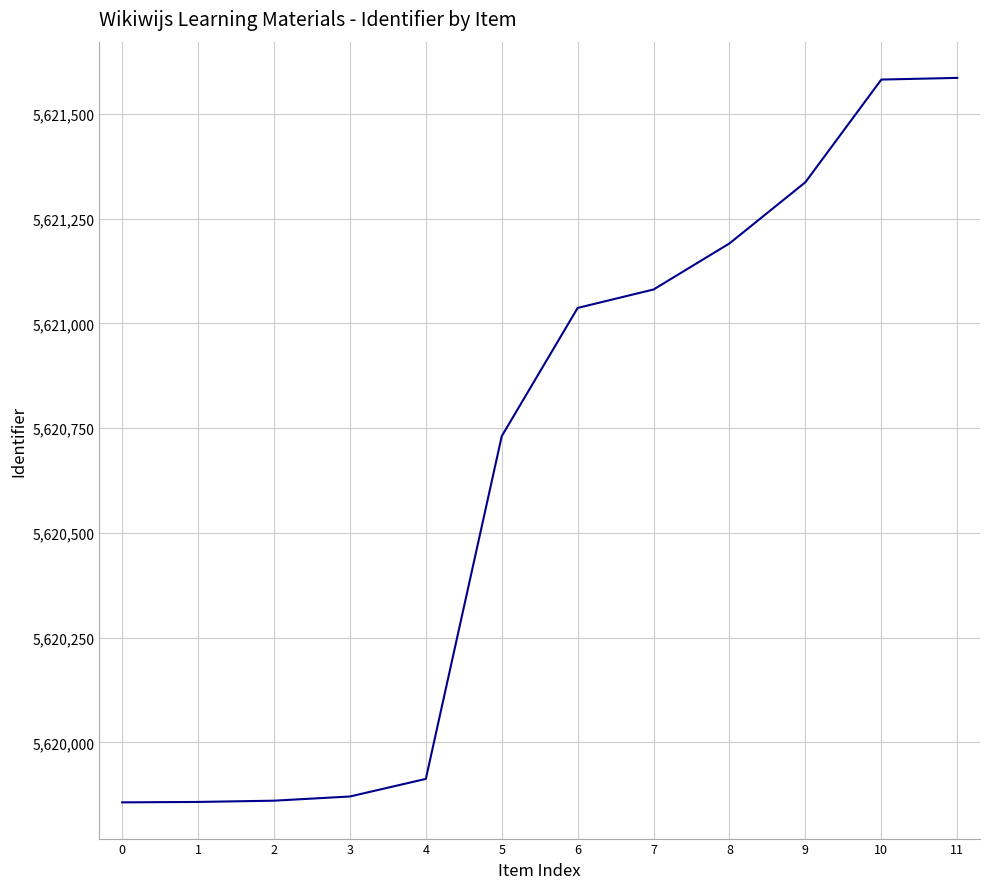

Does the chart display data point markers on the line(s)?

No